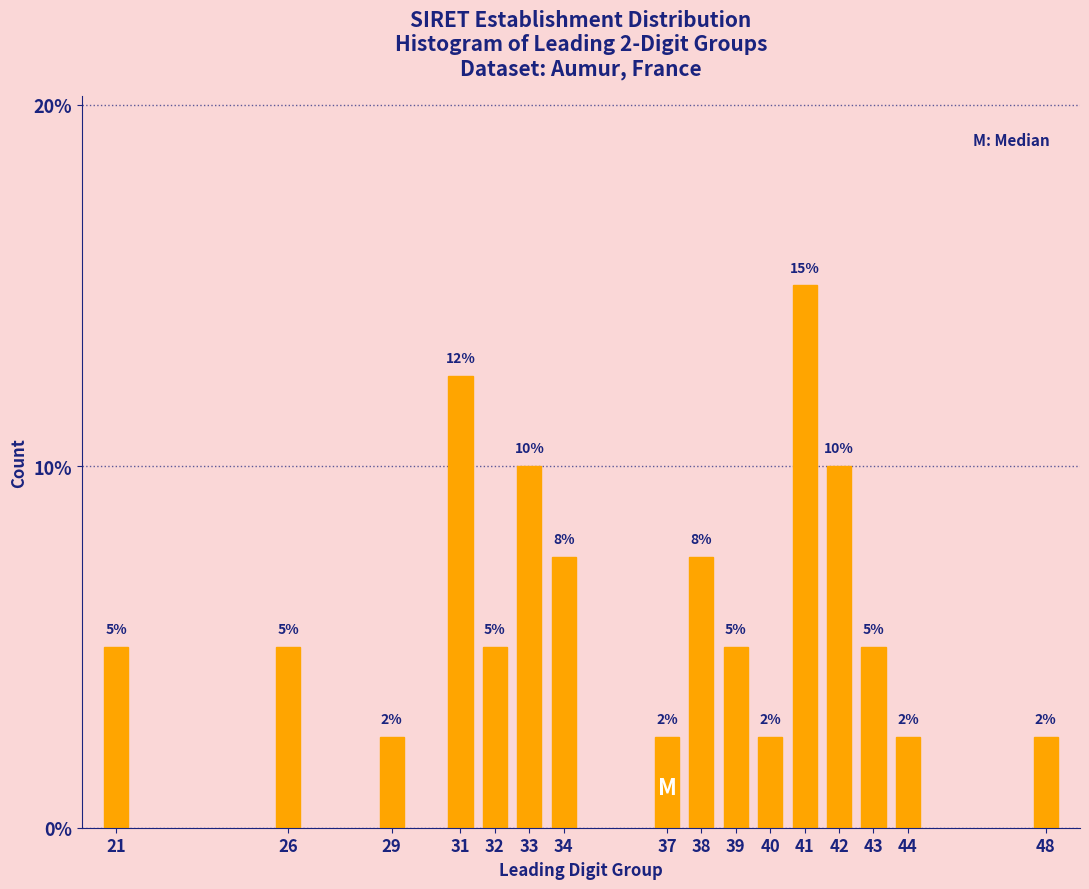

What is the difference between the second highest and second lowest values?

10.0